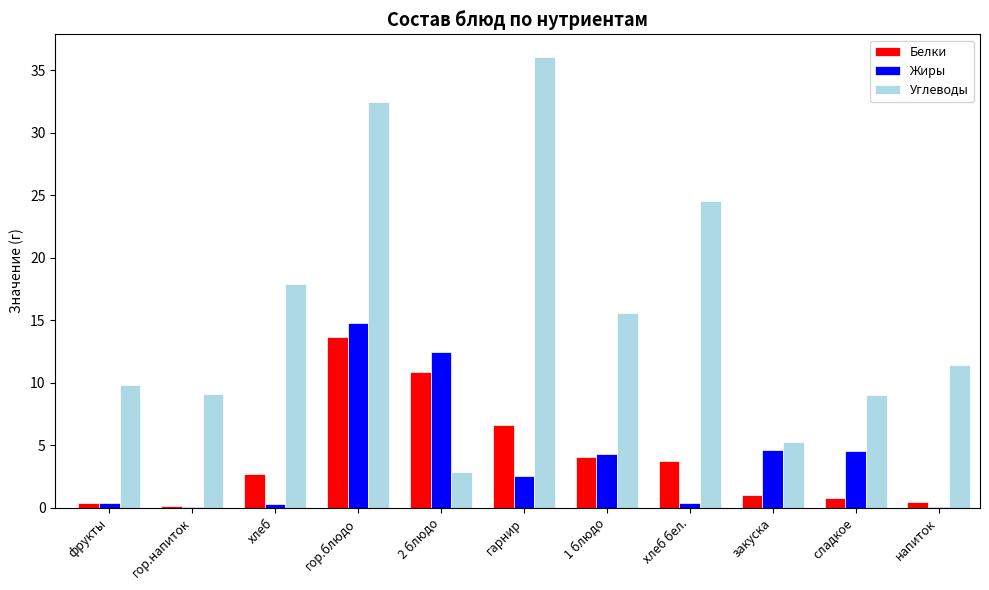

Between гор.напиток and гарнир, which series saw the biggest shift?

Углеводы